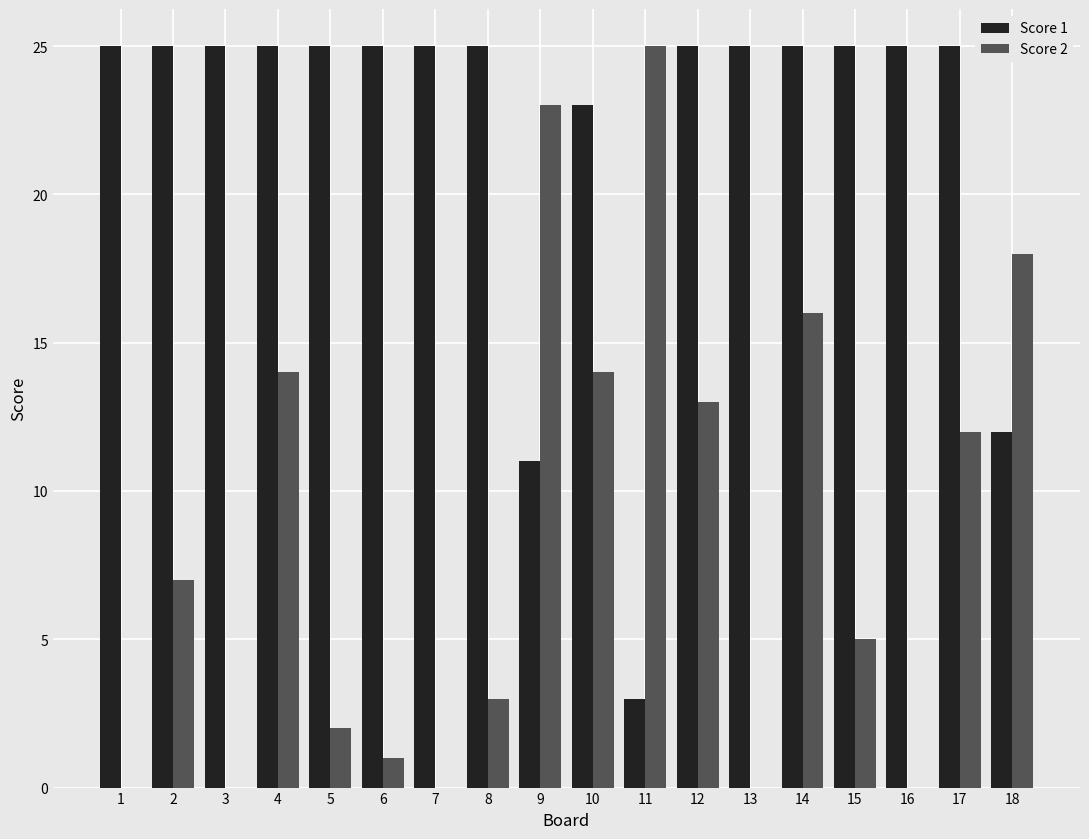

Between 10 and 15, which series saw the biggest shift?

Score 2